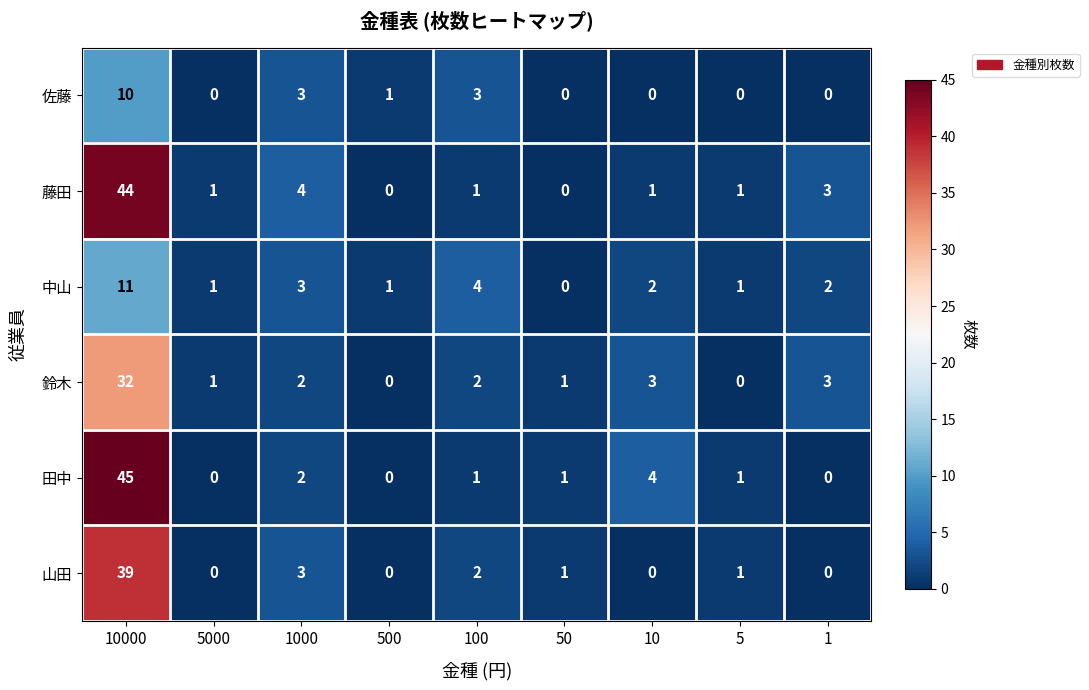

Where does the 中山 series first go above 2?

10000